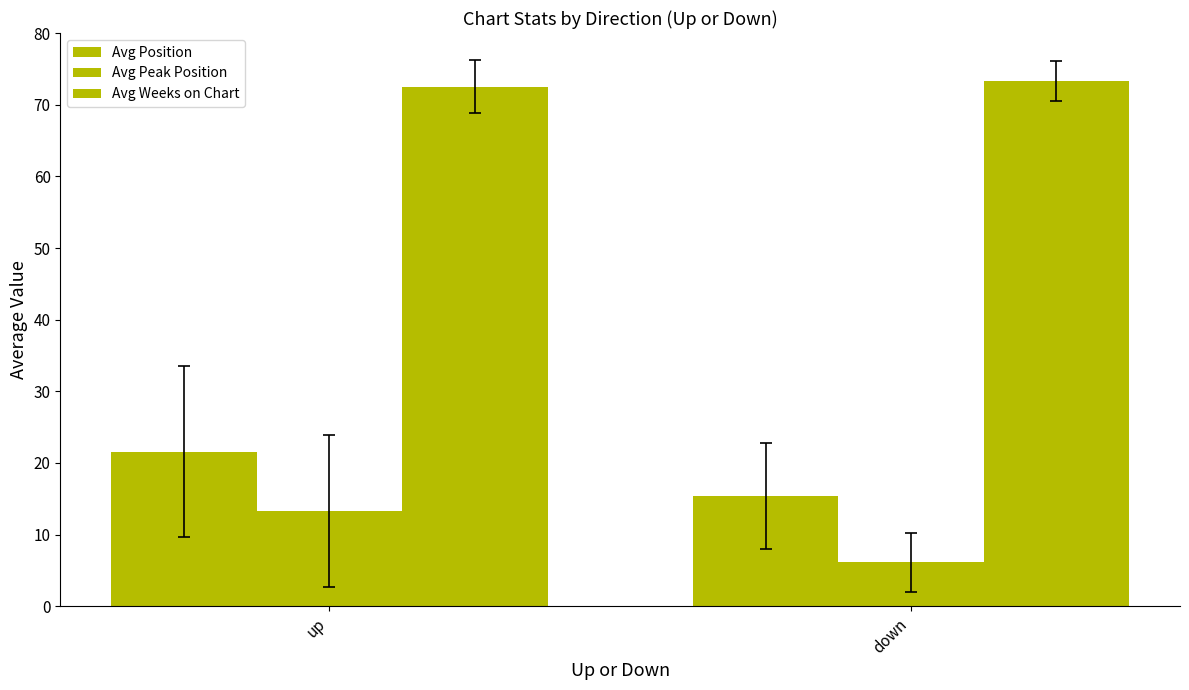

Which series has the largest range (max minus min)?

Avg Peak Position